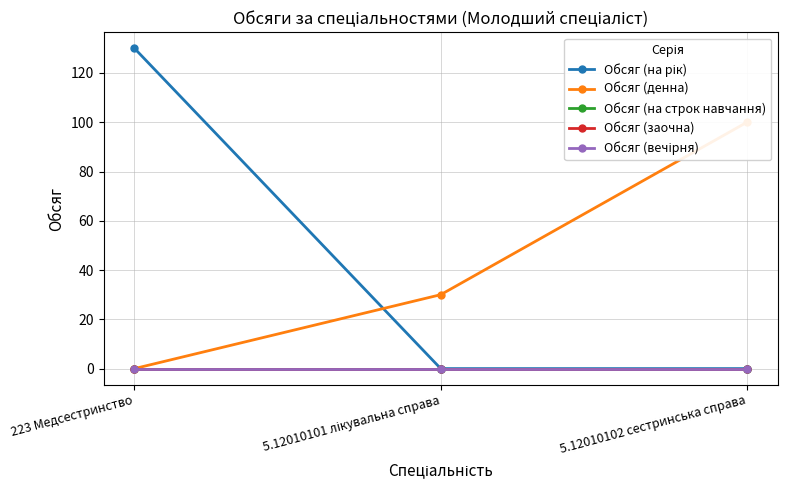

Which series has the largest total across all categories?

Обсяг (на рік)